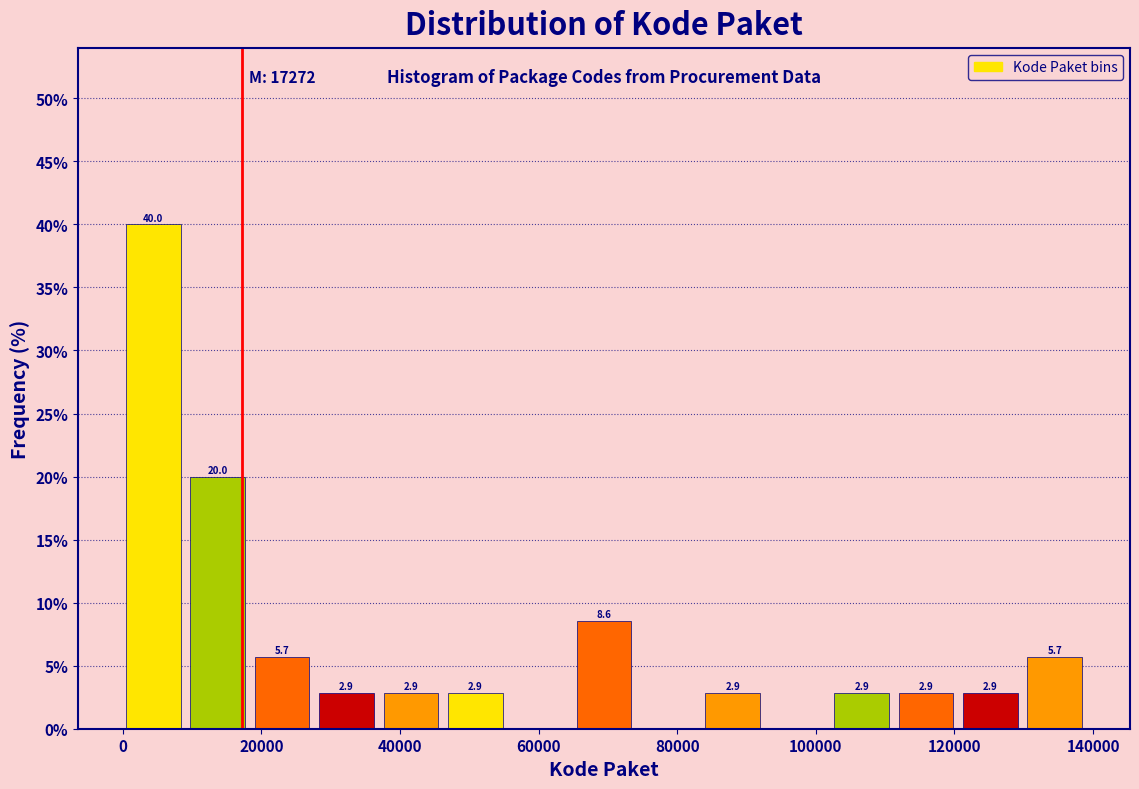

Over which range of the x-axis is the bar tallest?

0 to 10000